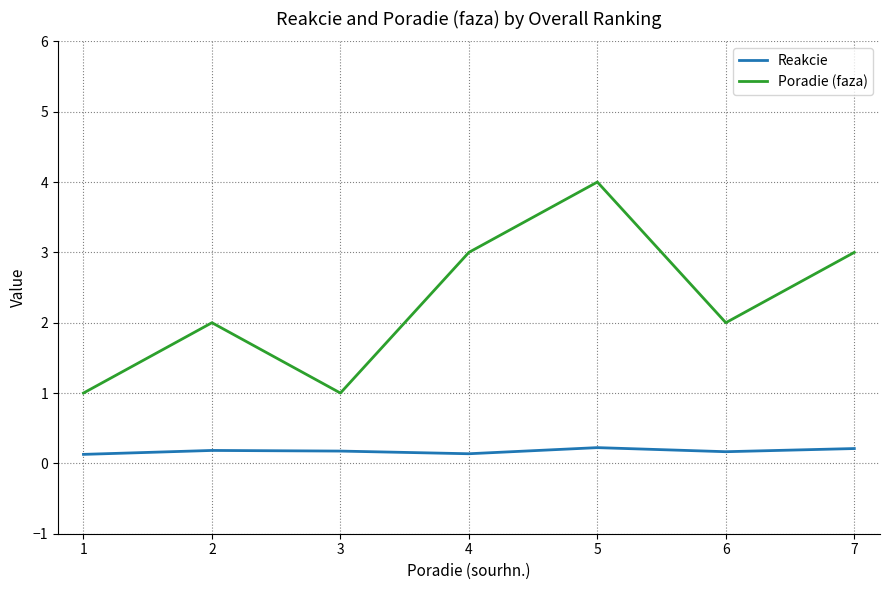

What is the difference between the maximum and second lowest values in the Reakcie series?

0.1